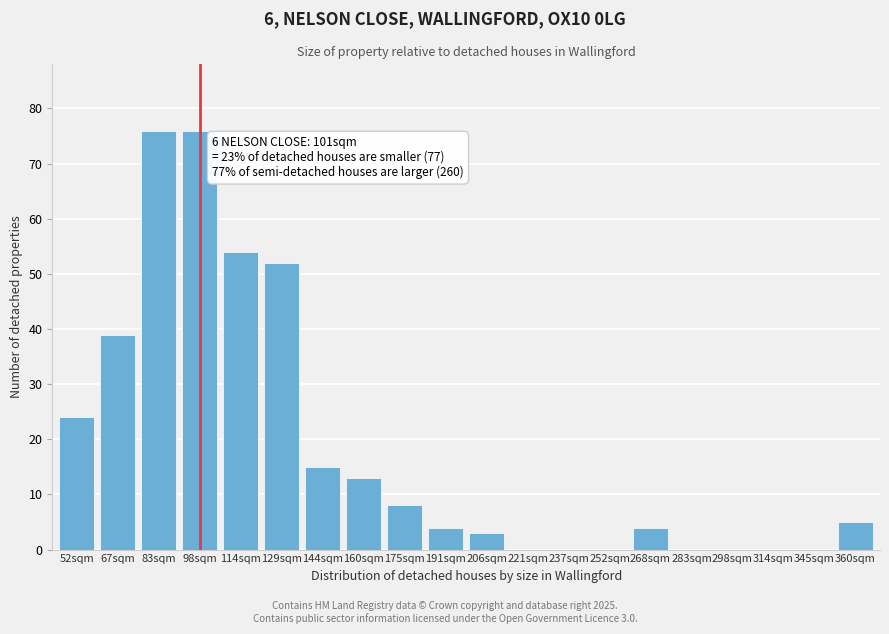

Reading left to right, list all the values displayed in this chart.

52sqm=24	67sqm=39	83sqm=76	98sqm=76	114sqm=54	129sqm=52	144sqm=15	160sqm=13	175sqm=8	191sqm=4	206sqm=3	221sqm=0	237sqm=0	252sqm=0	268sqm=4	283sqm=0	298sqm=0	314sqm=0	345sqm=0	360sqm=5